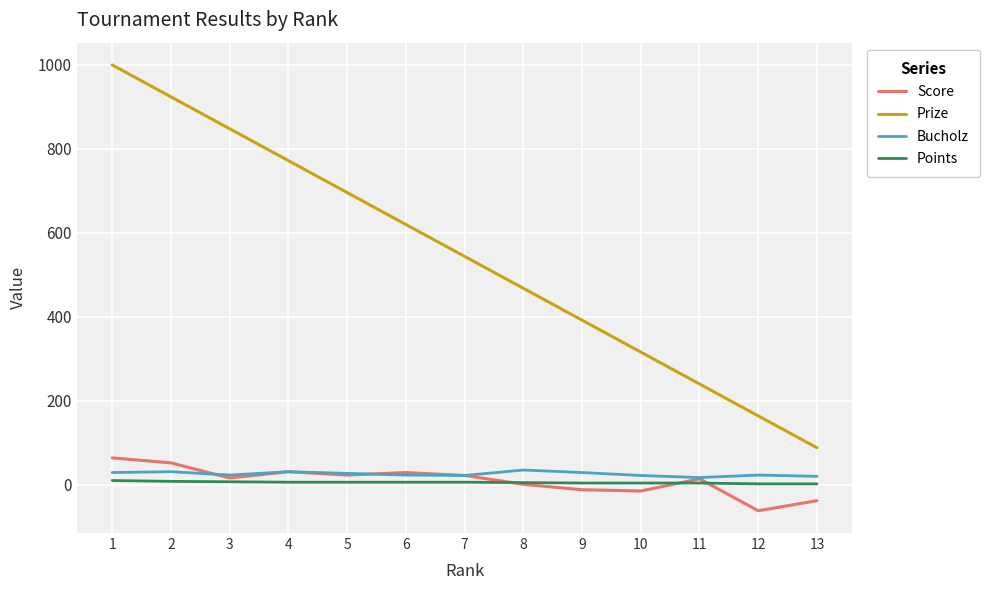

At how many categories does at least one series exceed 550?

6